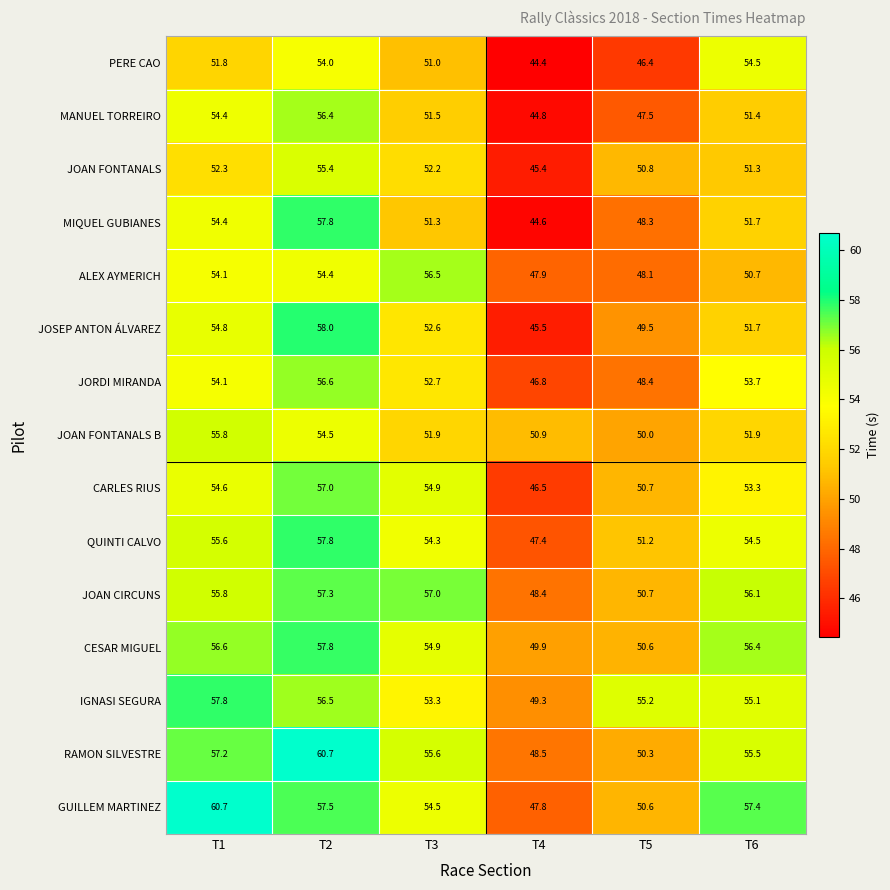

The JOSEP ANTON ÁLVAREZ series shows 61.5 at T4. True or false?

False